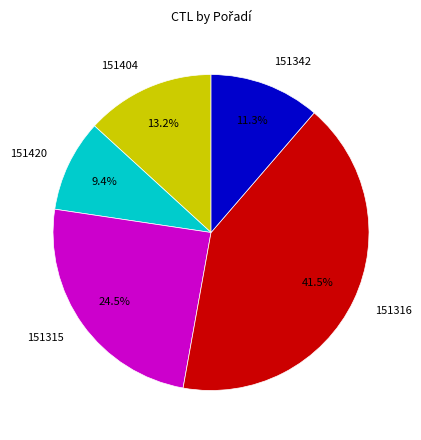

To the nearest percent, what is the difference between the largest and smallest slice percentages?

32%